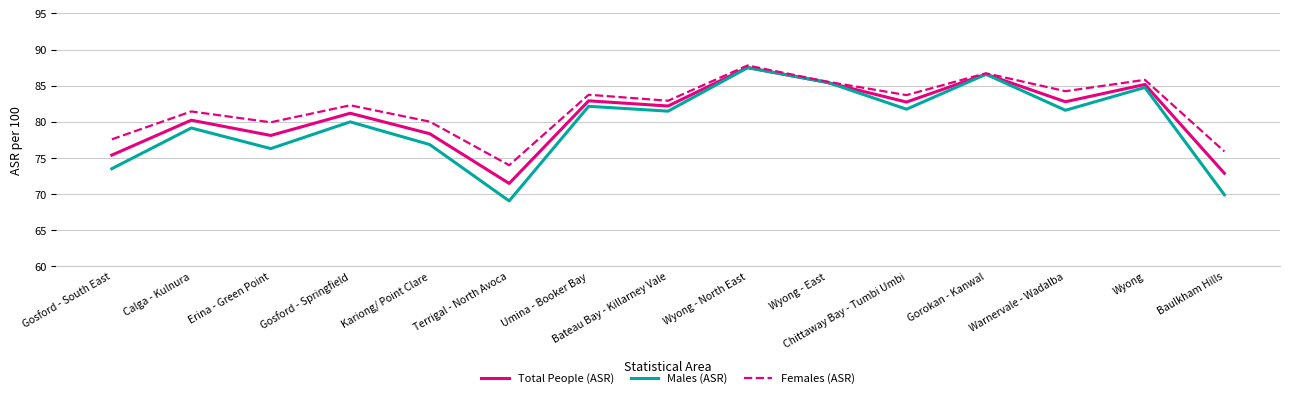

How many lines are shown in the chart?

3